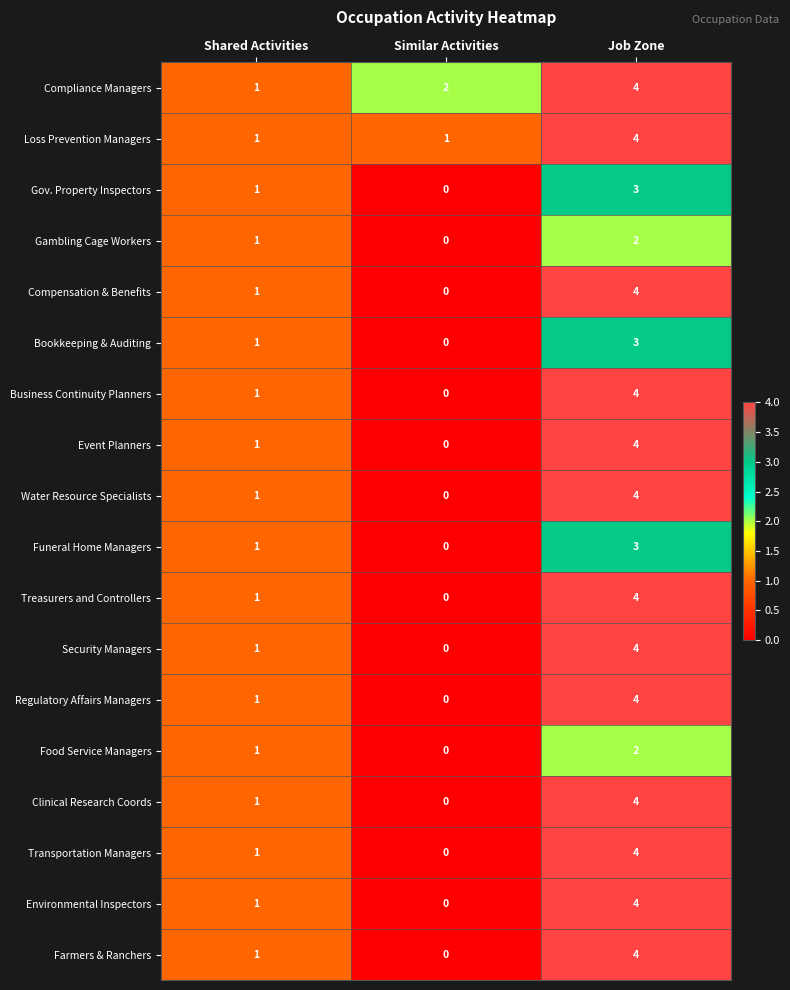

What is the sum of all Gov. Property Inspectors values?

4